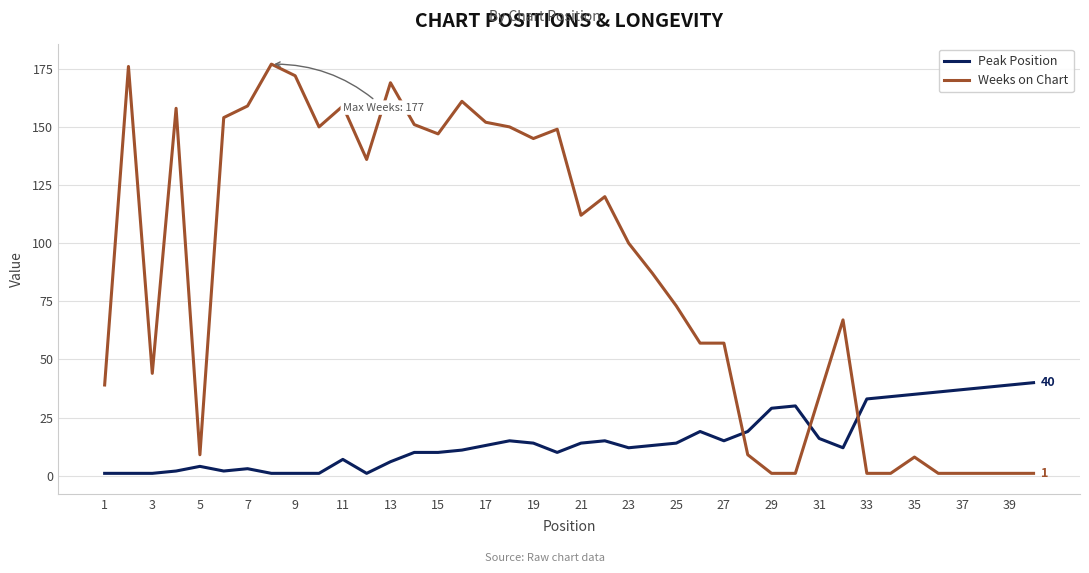

Reading left to right, transcribe all the data shown in this chart.

Peak Position: 1	1	1	2	4	2	3	1	1	1	7	1	6	10	10	11	13	15	14	10	14	15	12	13	14	19	15	19	29	30	16	12	33	34	35	36	37	38	39	40
Weeks on Chart: 39	176	44	158	9	154	159	177	172	150	159	136	169	151	147	161	152	150	145	149	112	120	100	87	73	57	57	9	1	1	34	67	1	1	8	1	1	1	1	1